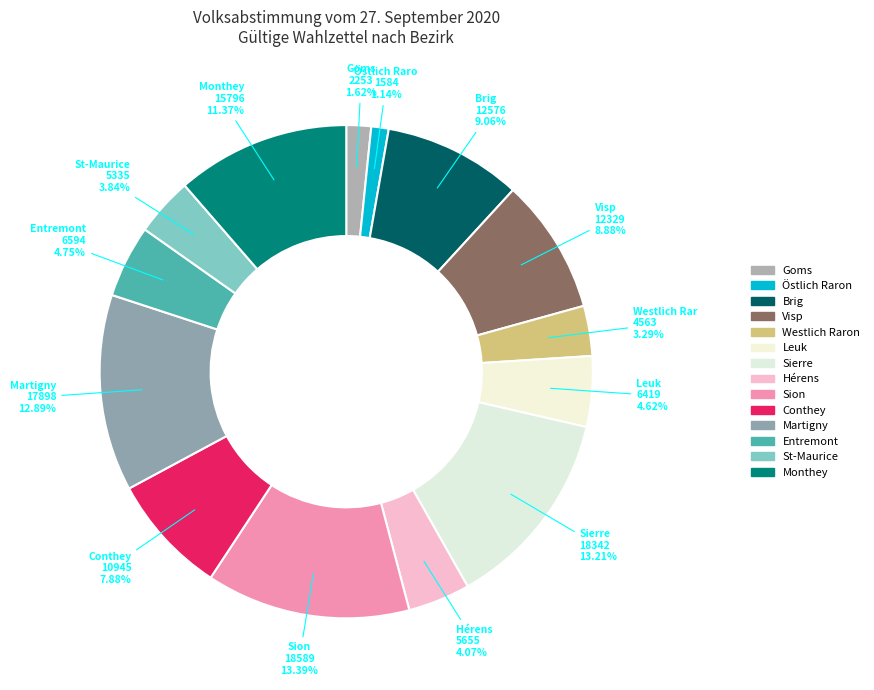

To the nearest percent, what is the average slice percentage?

7%